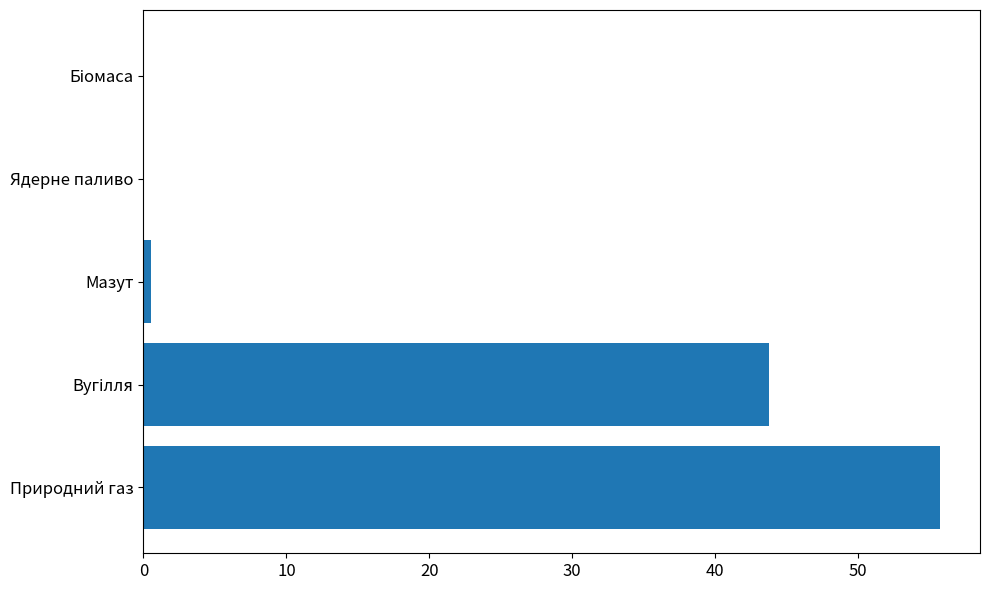

What is the maximum value shown in the chart?

55.8